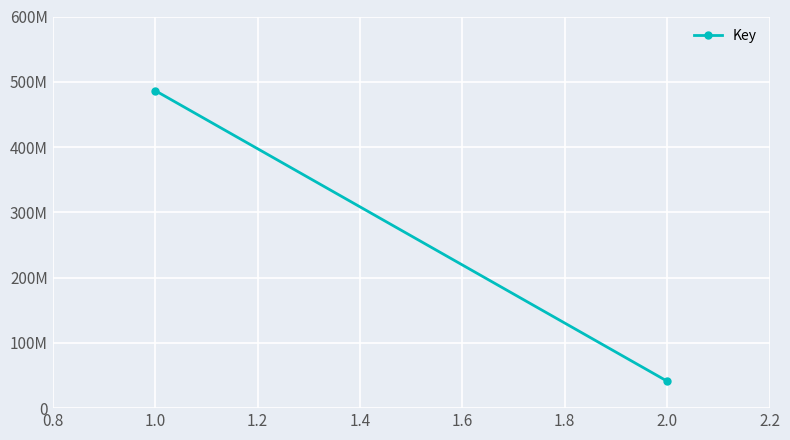

How many values are between 41344212 and 486521761?

2